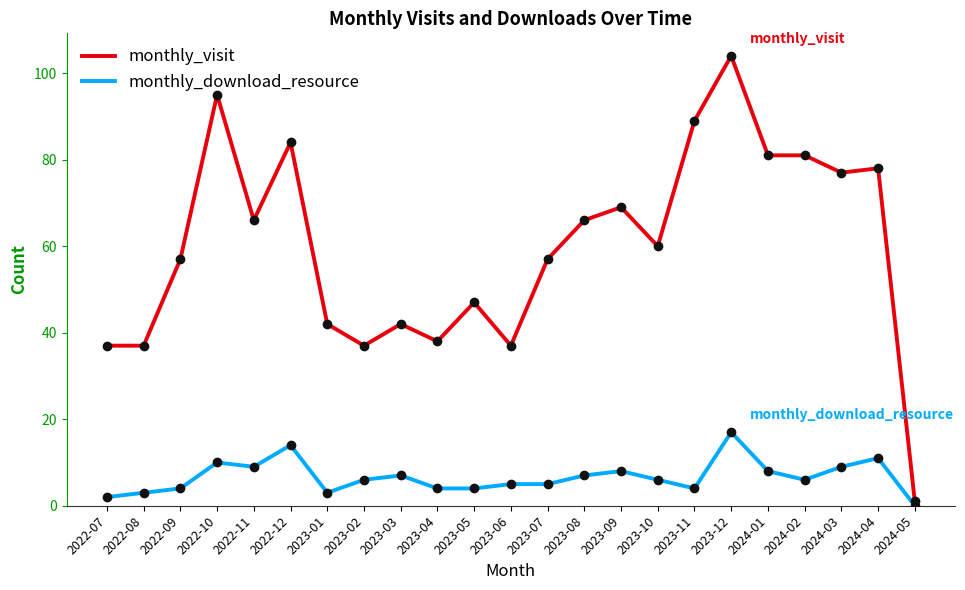

Which series has the largest total across all categories?

monthly_visit